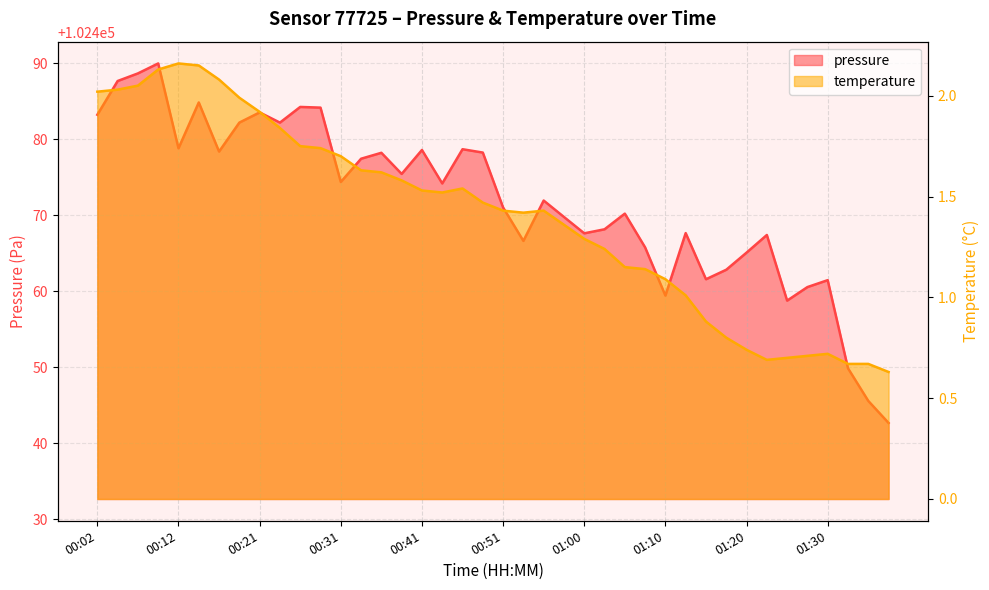

What position from the right is 01:15?

10